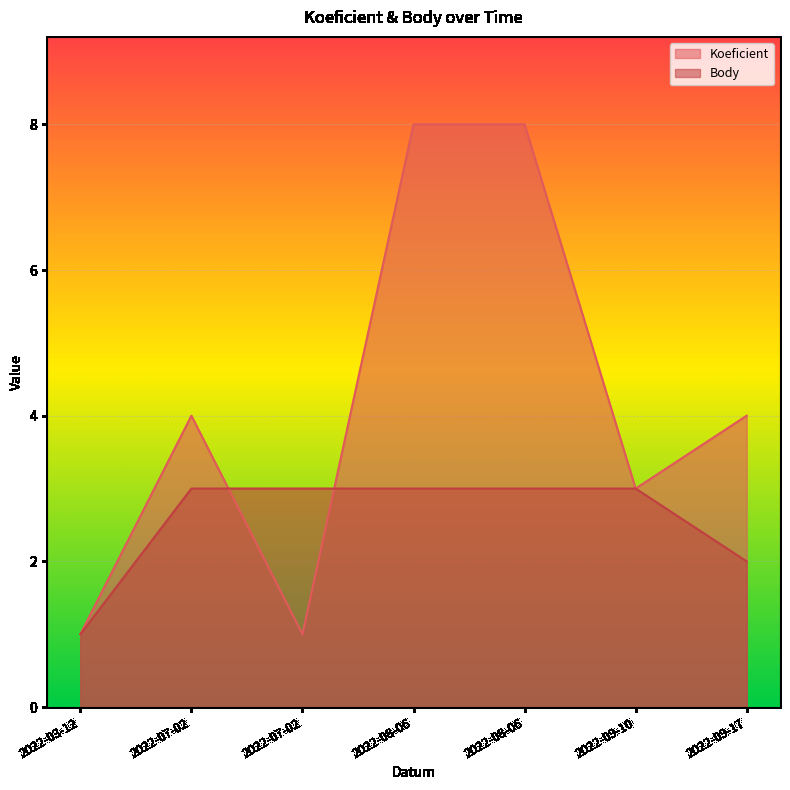

At which category is the sum across all series the highest?

2022-08-06